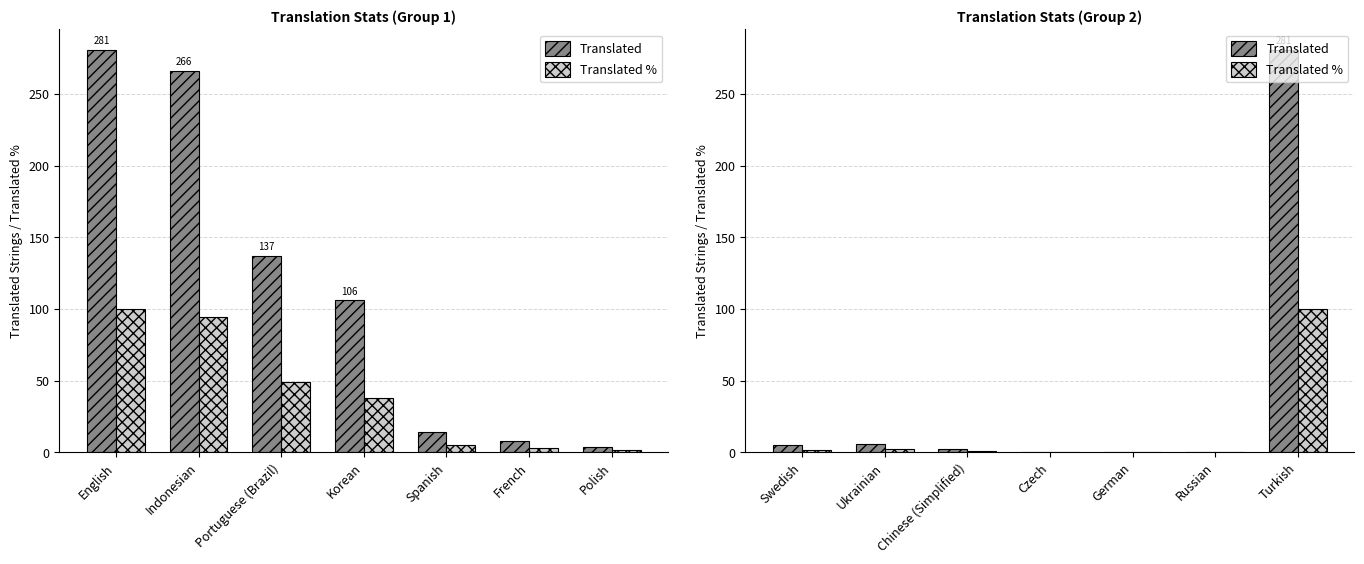

How many categories are shown in the chart?

7